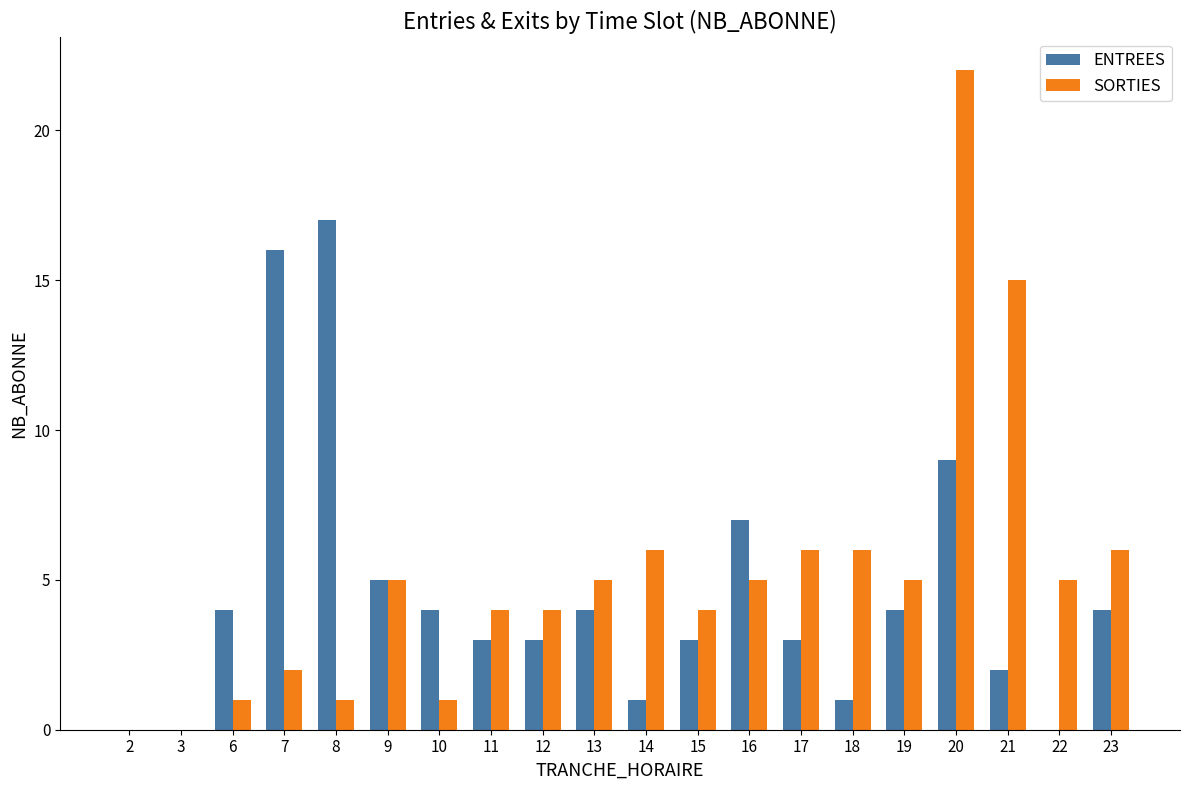

What is the maximum value shown in the chart?

22